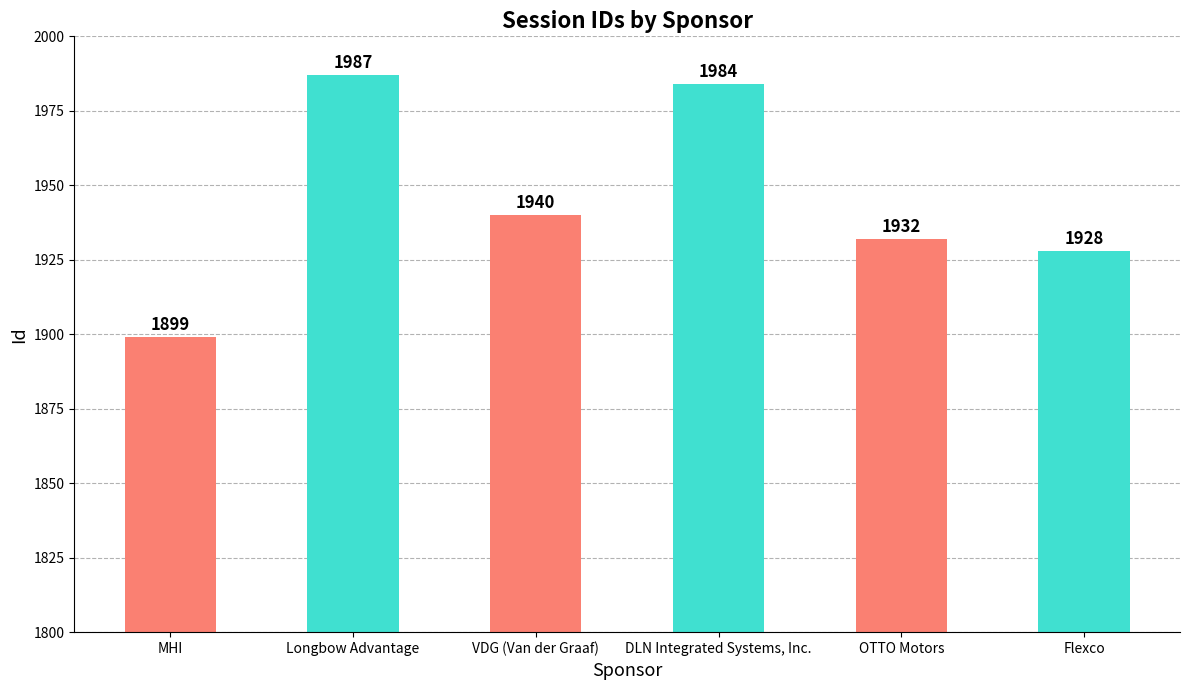

What is the difference between the values at OTTO Motors and VDG (Van der Graaf)?

8